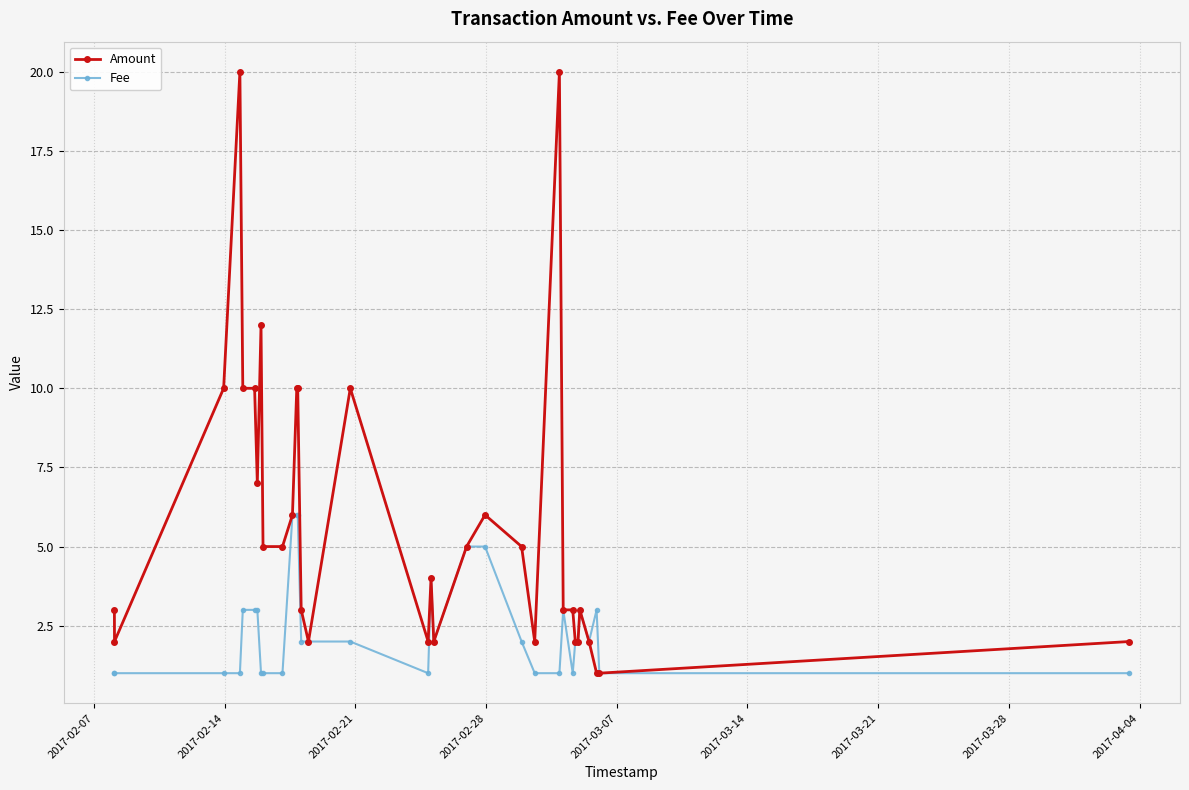

What is the lowest value of the Amount series?

1.0